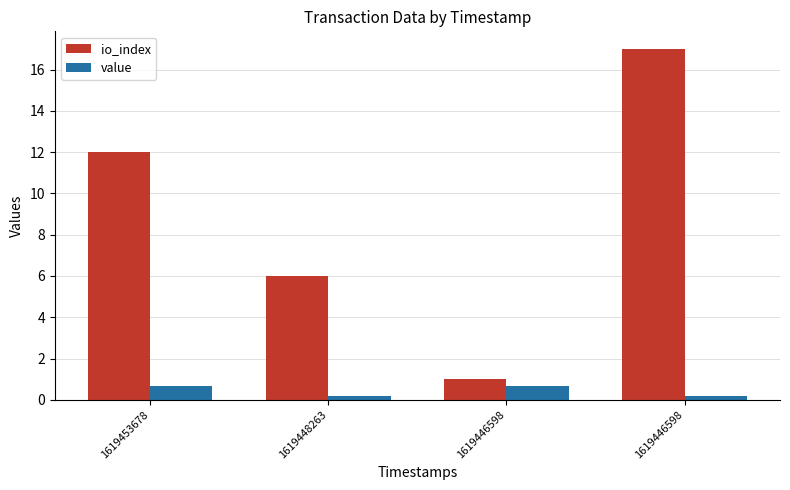

How many bars are there in total?

8